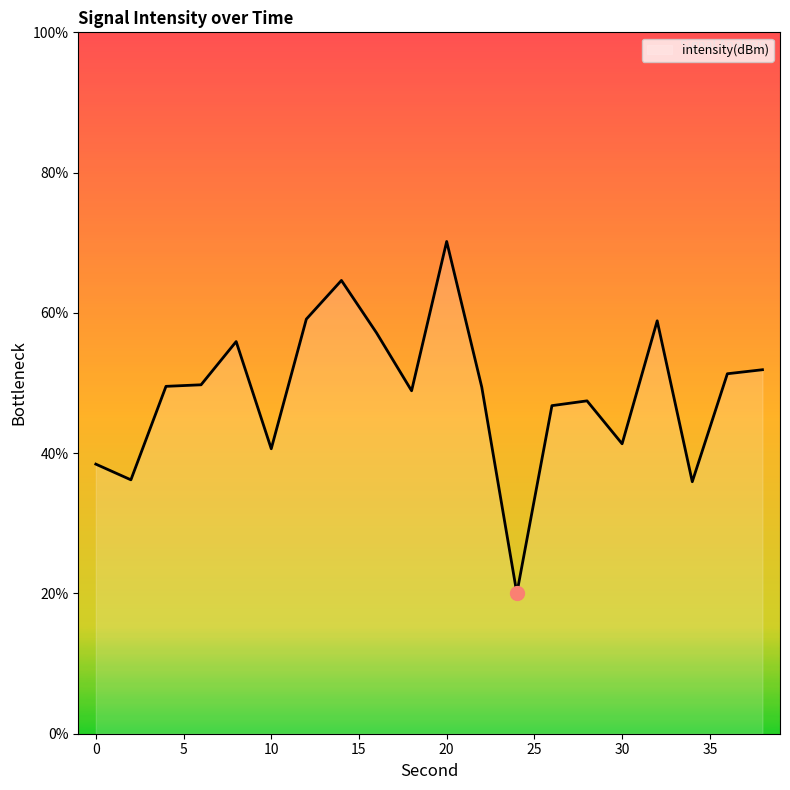

What is the smallest value displayed?

20.0